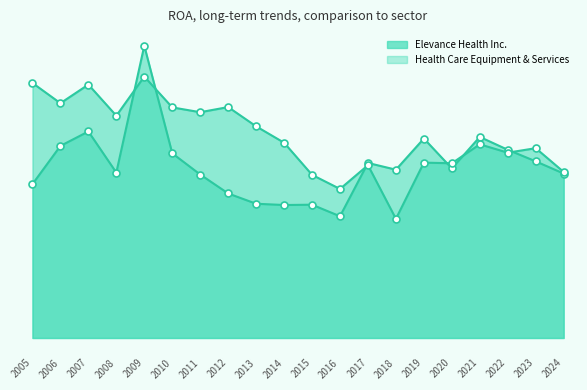

Reading right to left, transcribe all the data shown in this chart.

Elevance Health Inc.: 0.1	0.1	0.1	0.1	0.1	0.1	0.1	0.1	0.0	0.0	0.0	0.0	0.0	0.1	0.1	0.1	0.1	0.1	0.1	0.0
Health Care Equipment & Services: 0.1	0.1	0.1	0.1	0.1	0.1	0.0	0.1	0.0	0.1	0.1	0.1	0.1	0.1	0.1	0.1	0.1	0.1	0.1	0.1